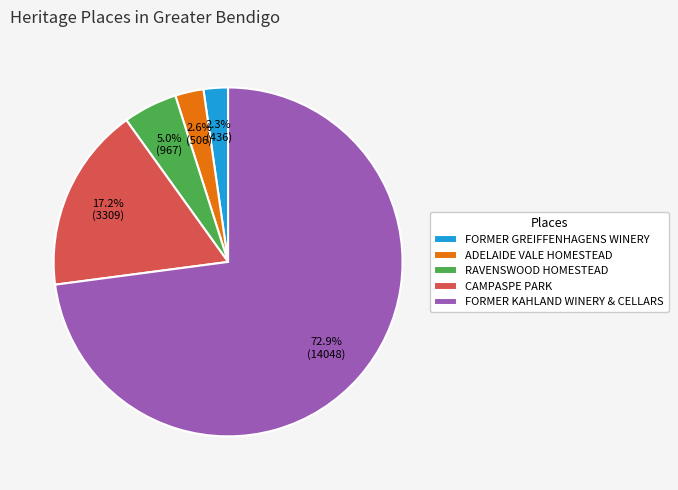

Is the sum of RAVENSWOOD HOMESTEAD and CAMPASPE PARK greater than half?

No